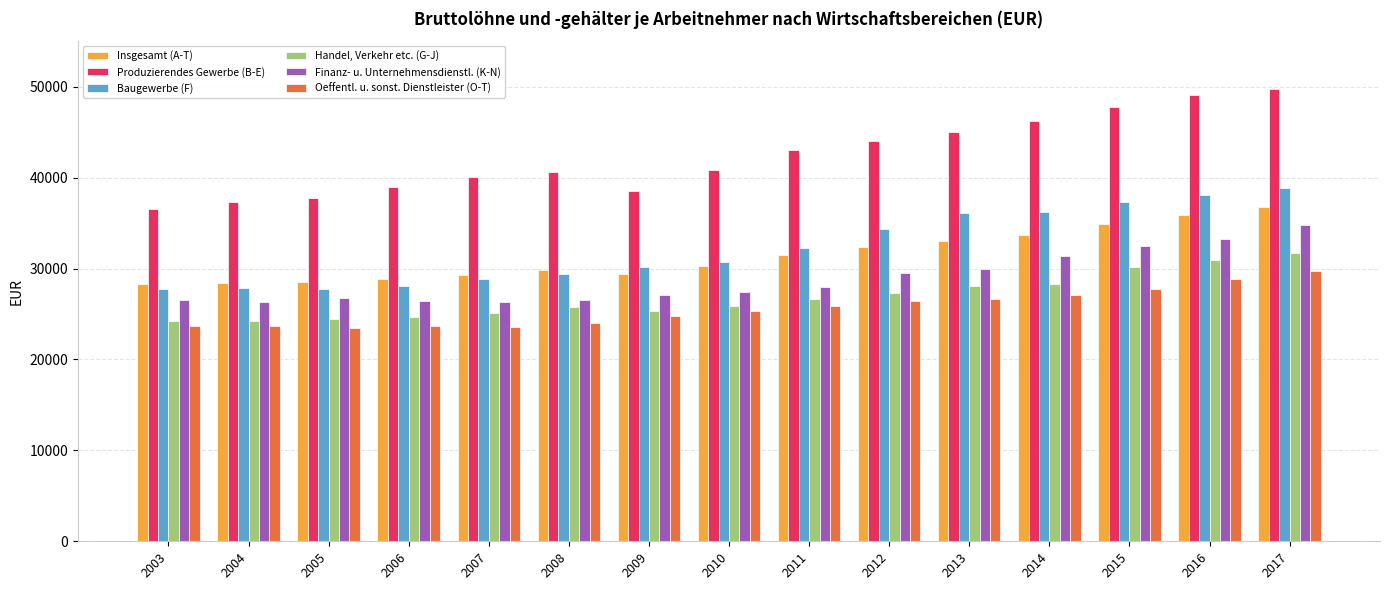

What is the sum of all Handel, Verkehr etc. (G-J) values?

402674